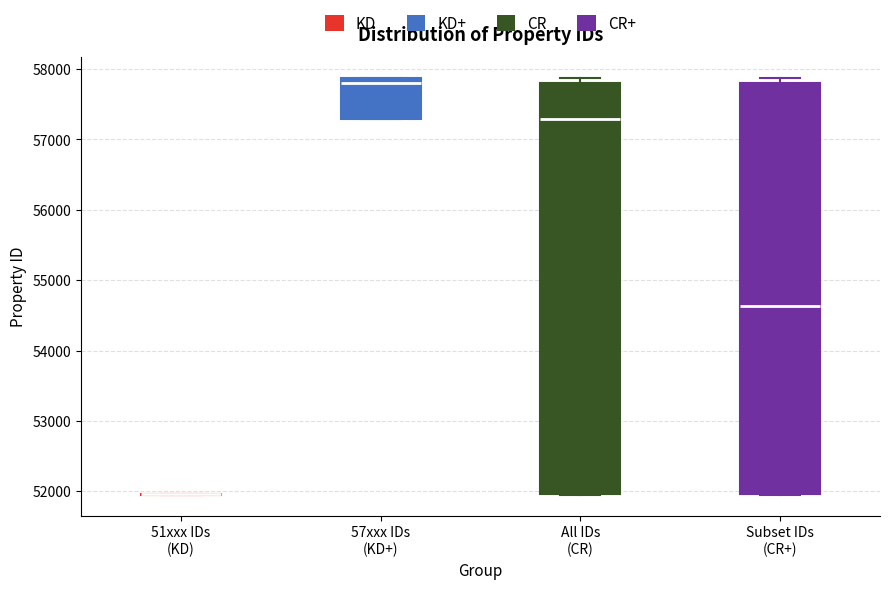

Where is the lower edge of the box for Subset IDs (CR+) on the y-axis? The values are not printed on the chart, so give them approximately, as read against the axis.

52000